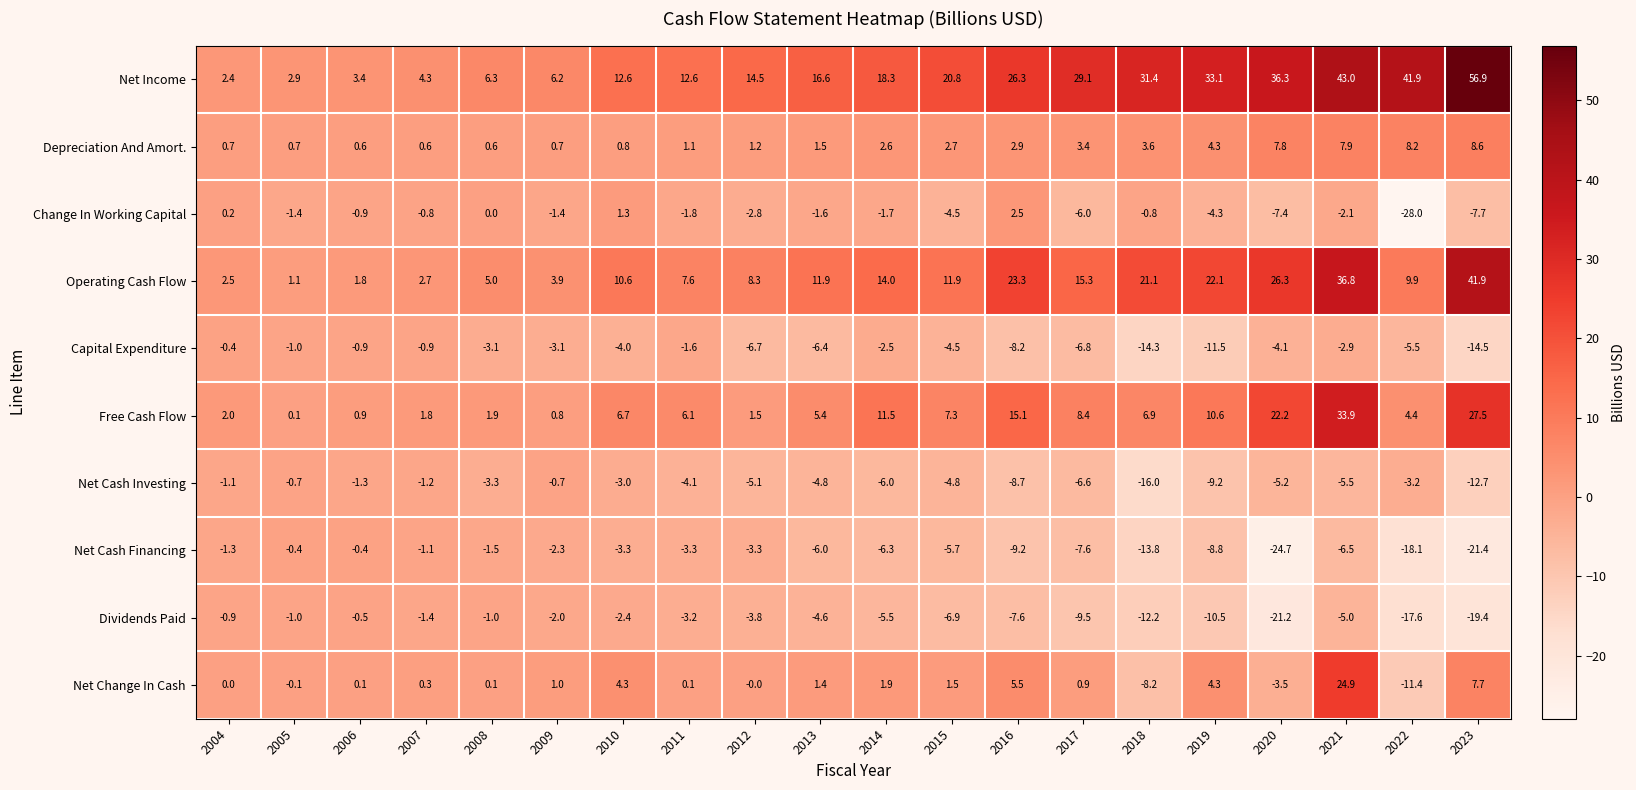

What is the smallest value displayed?

-28.0